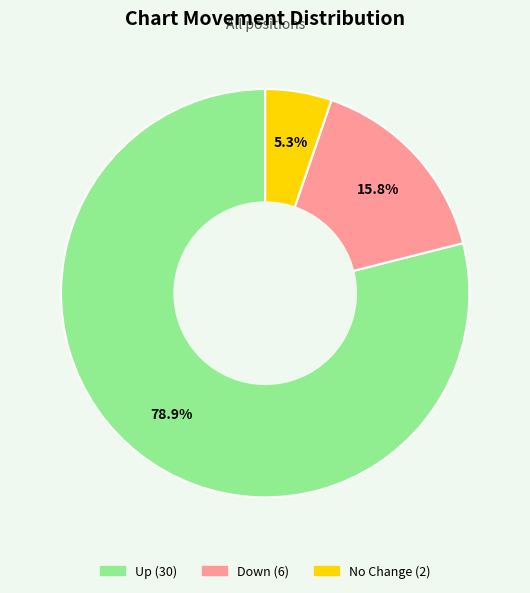

Does any single category account for the majority?

Yes